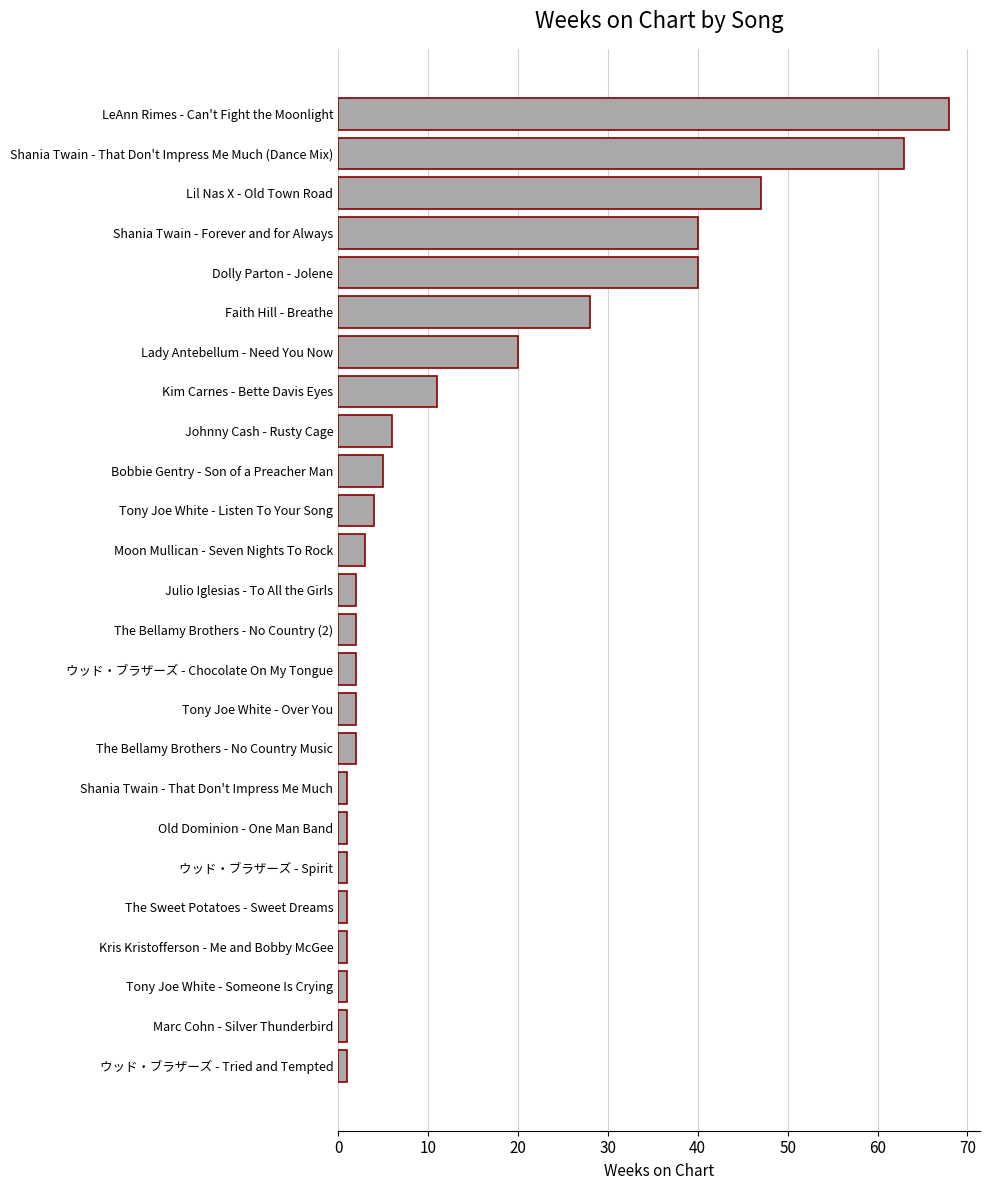

Is it true that the value at ウッド・ブラザーズ - Chocolate On My Tongue is 2?

True